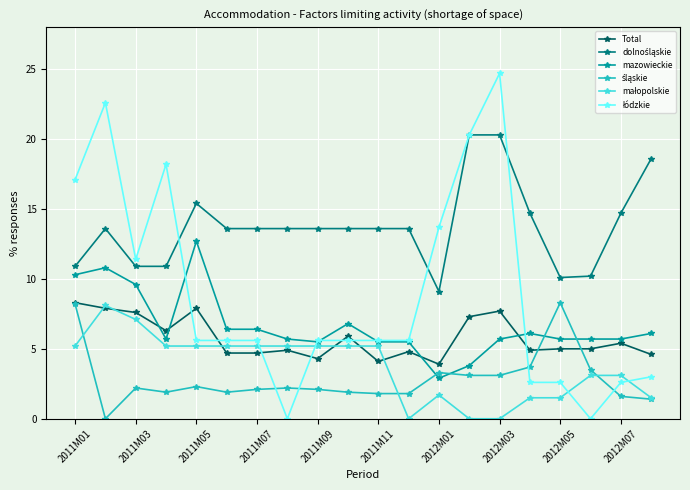

What is the difference between the maximum and minimum values in the mazowieckie series?

9.8